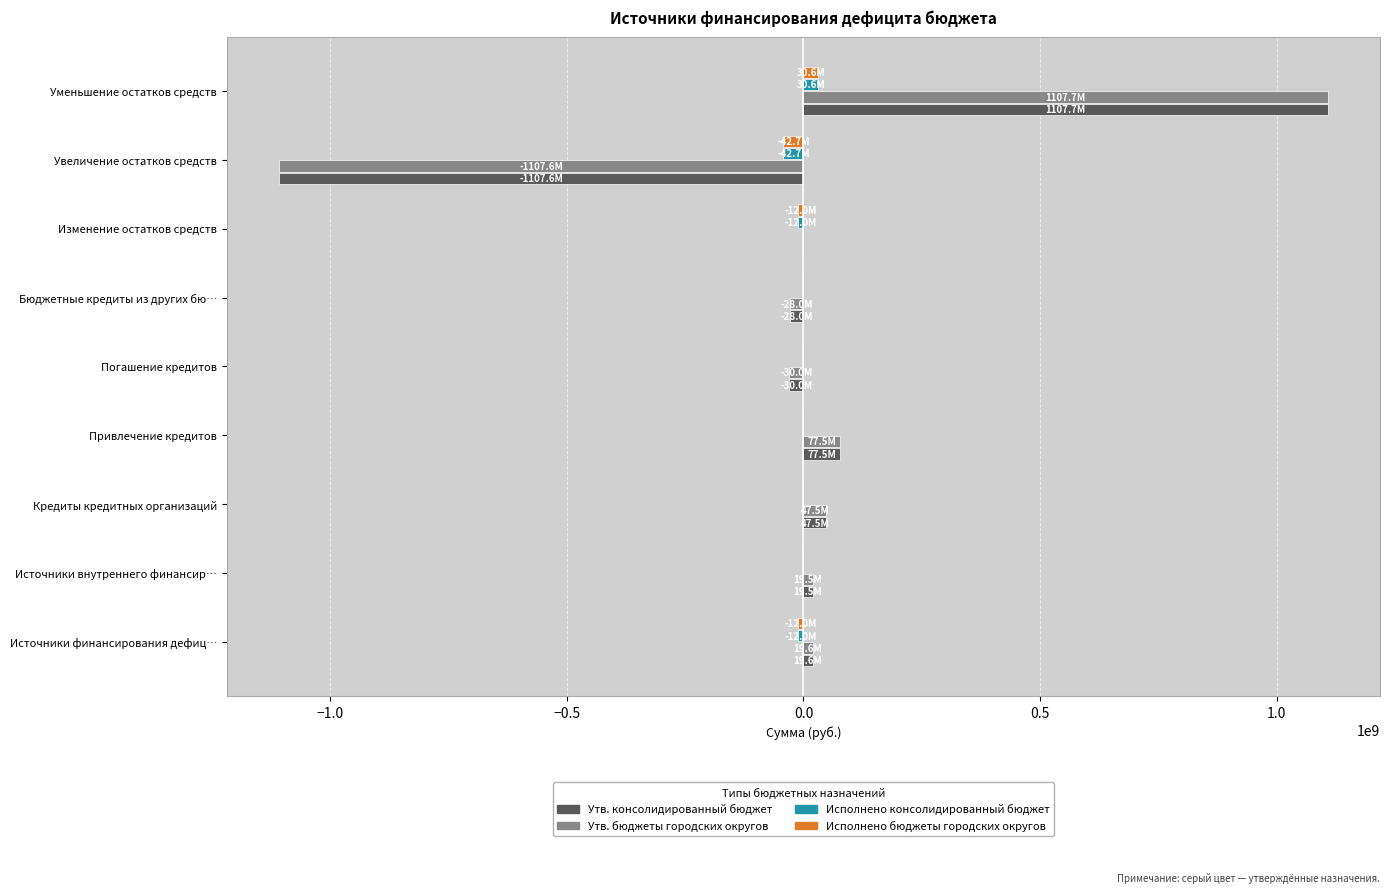

True or false: Исполнено консолидированный бюджет has a value of 0.0 at Привлечение кредитов.

True